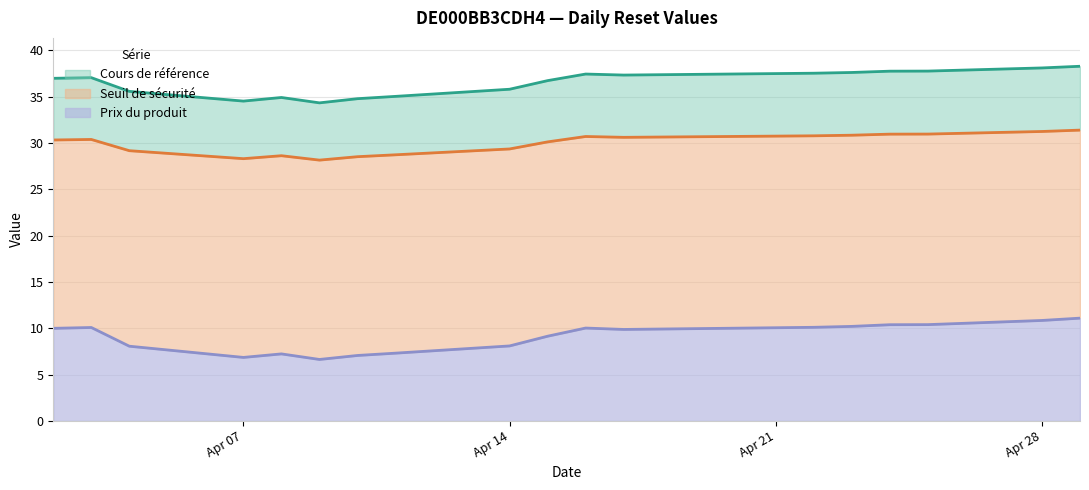

True or false: Prix du produit has more than 2 interior local peaks.

True